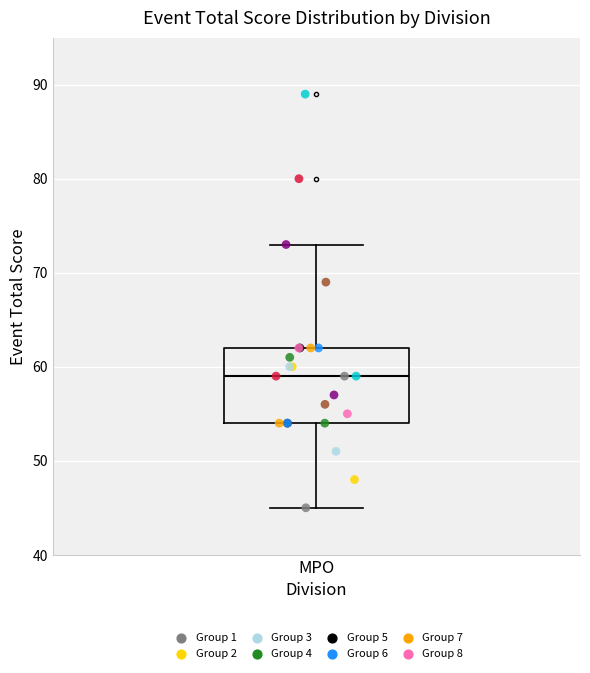

Read this box plot against the y-axis: the position of the median line, the range covered by the box, and the ends of both whiskers. The values are not printed on the chart, so give them approximately, as read against the axis.

median 59, box 54 to 62, whiskers 45 to 73